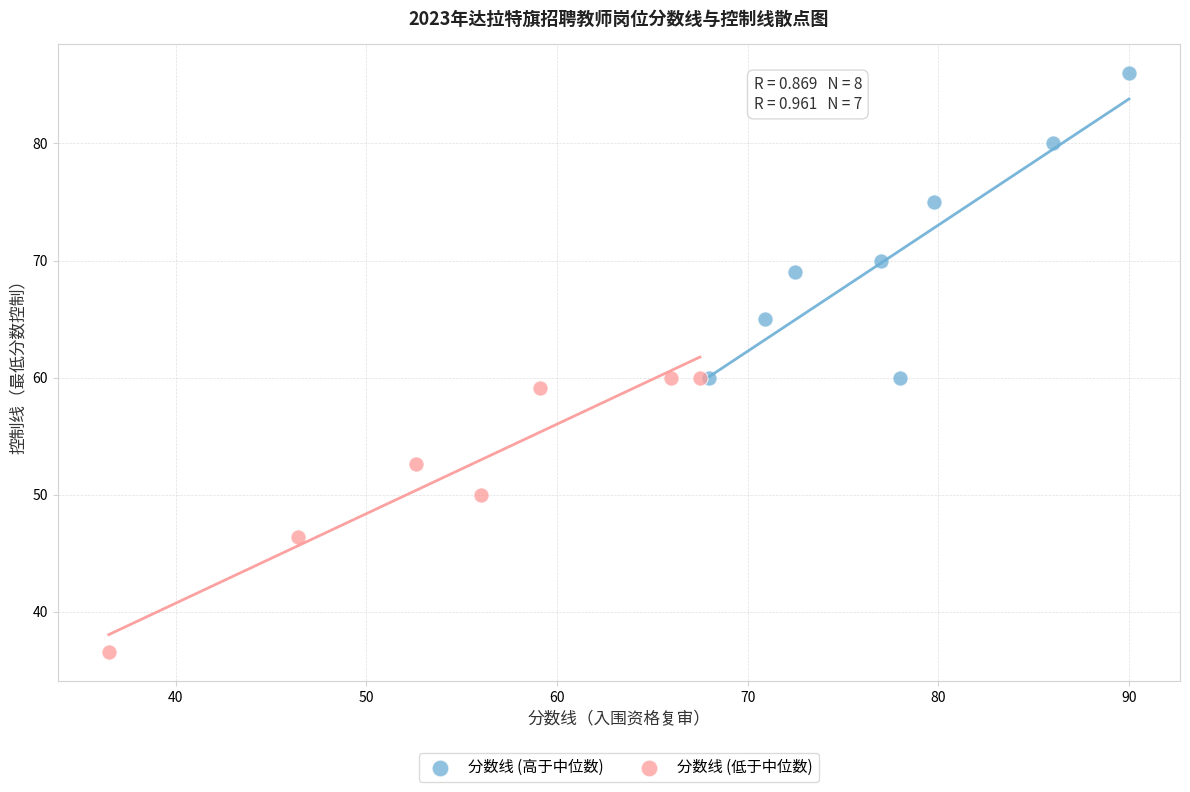

Which series reaches the maximum Y coordinate?

分数线 (高于中位数)